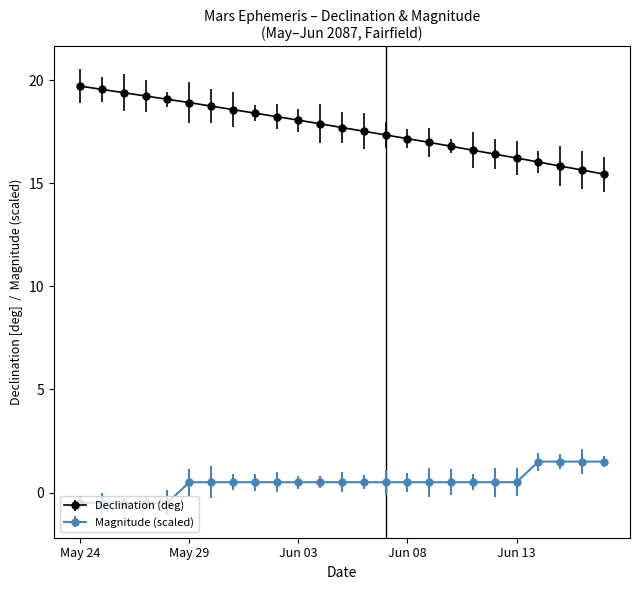

Count the number of data series in this chart.

2